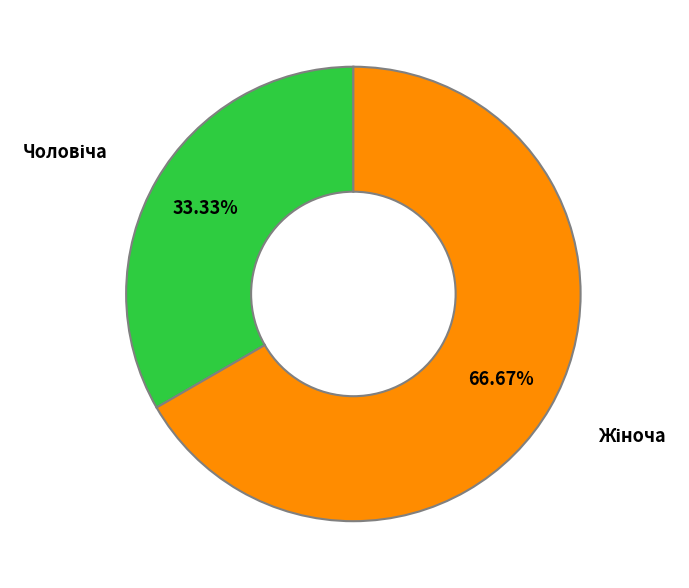

Does any single category account for the majority?

Yes